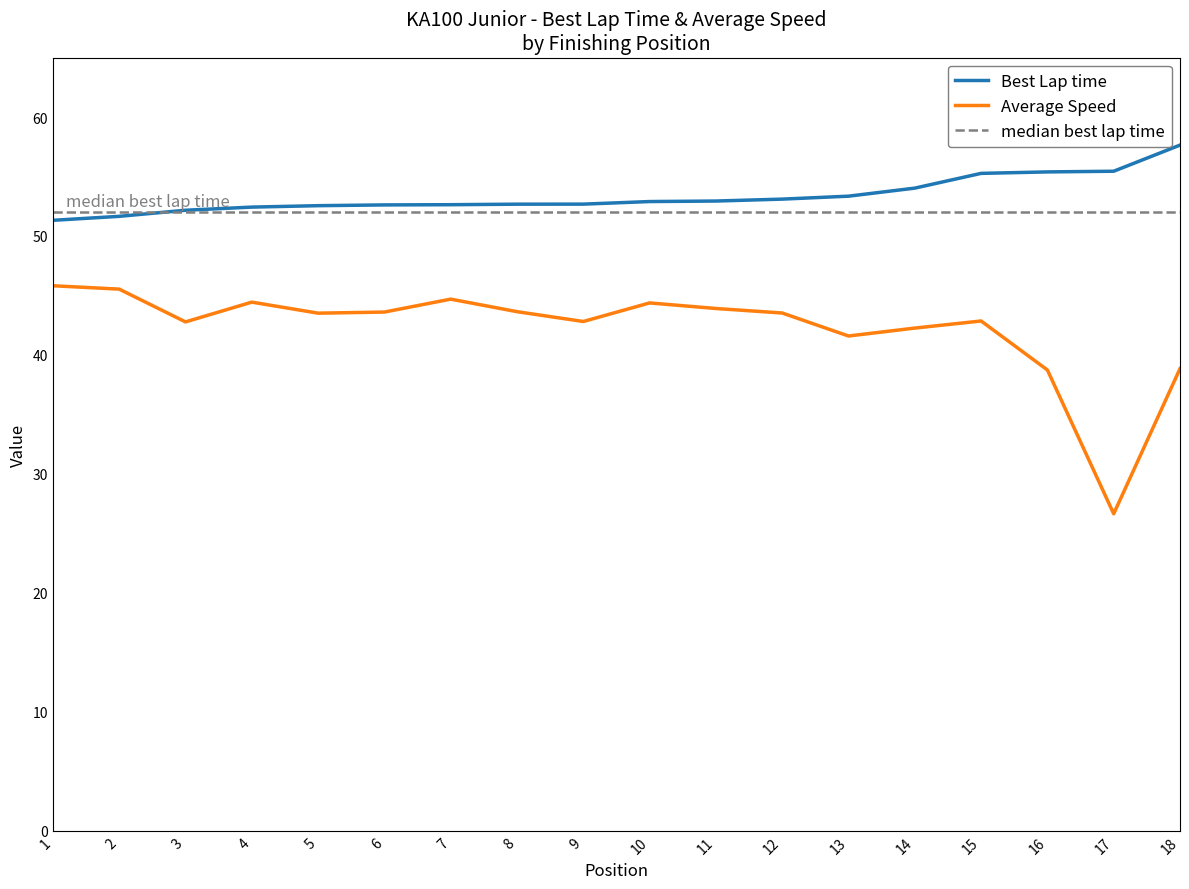

How many interior local valleys does the Average Speed series have?

5